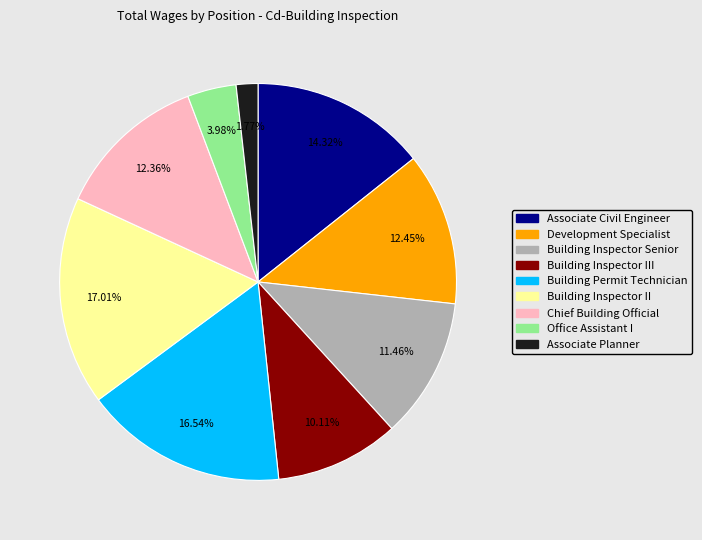

To the nearest percent, what is the average slice percentage?

11%